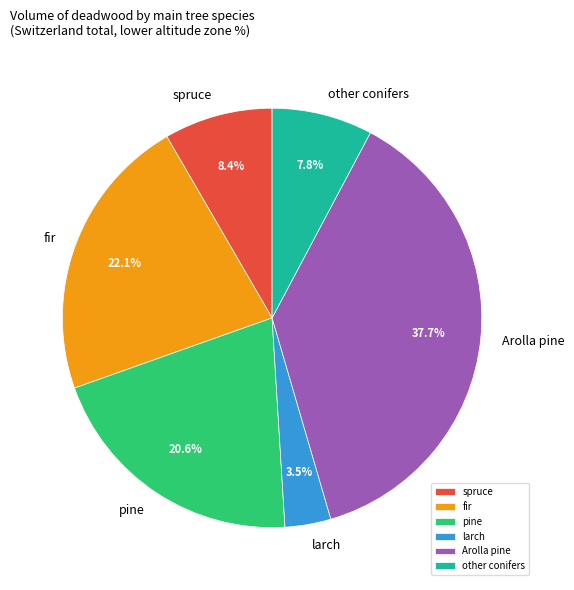

Is it true that other conifers is 1% of the pie?

False